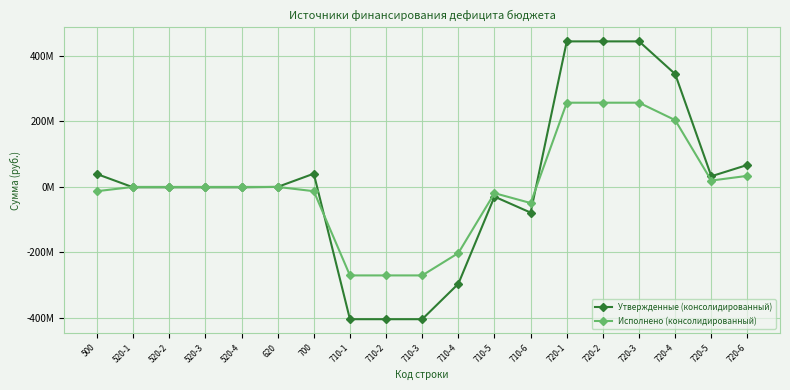

Is this an area chart (filled region under the line)?

No